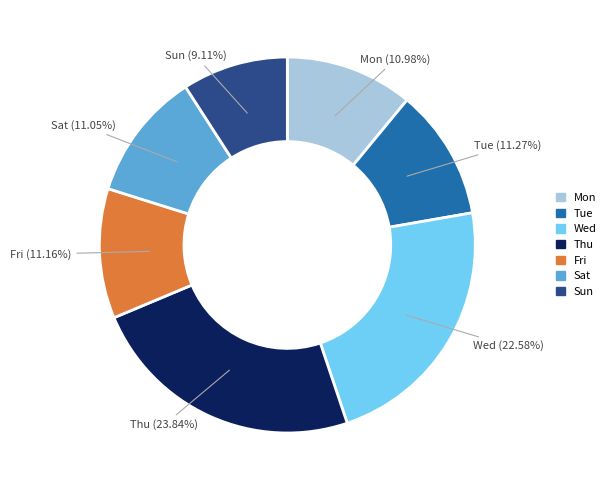

Is it true that Fri is 23% of the pie?

False